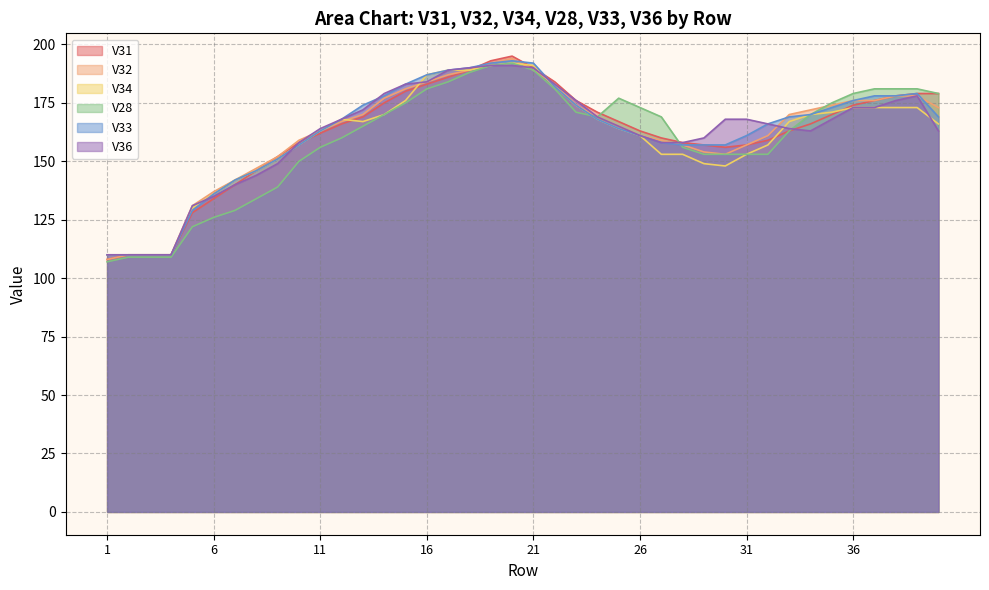

Where does the V34 series first go above 167?

12